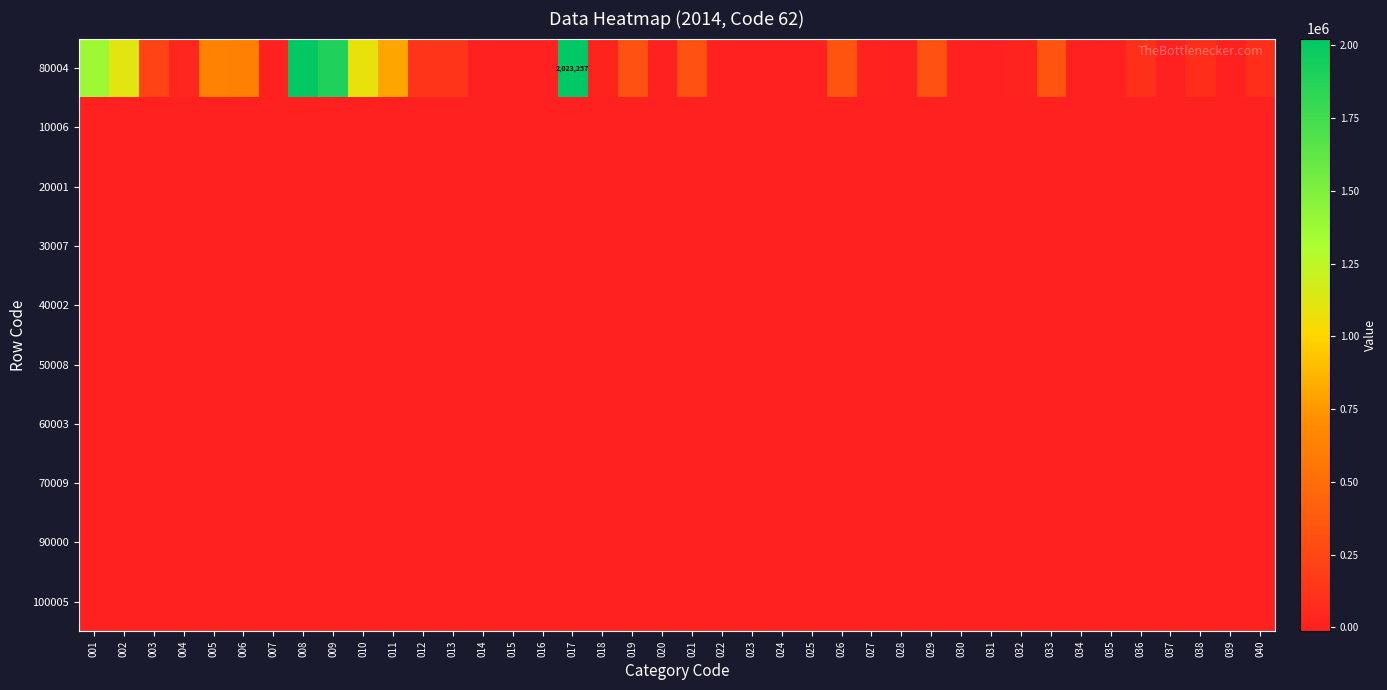

Which series has the largest range (max minus min)?

80004